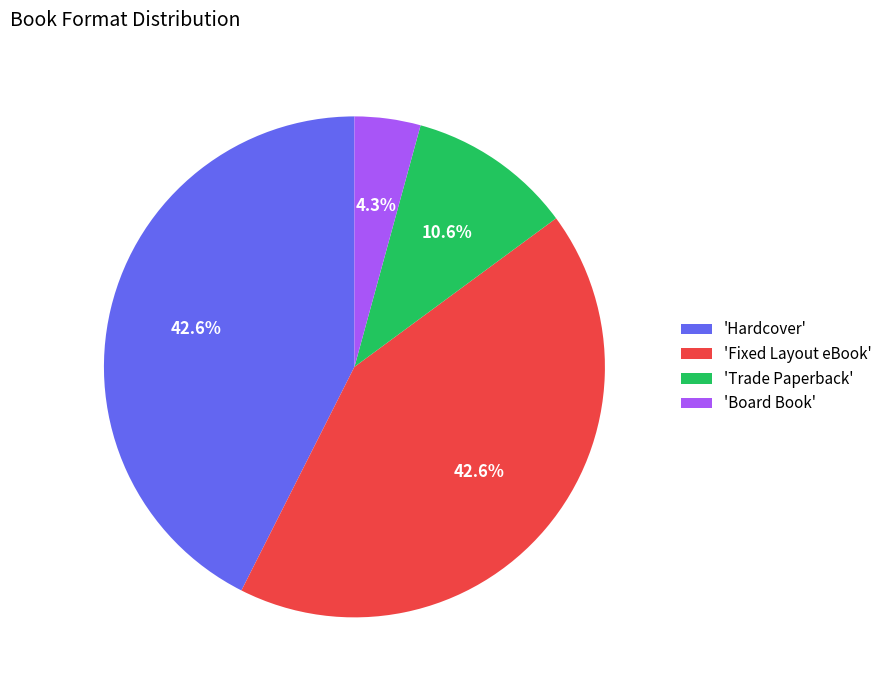

What percentage is NOT represented by 'Hardcover'?

57.4%